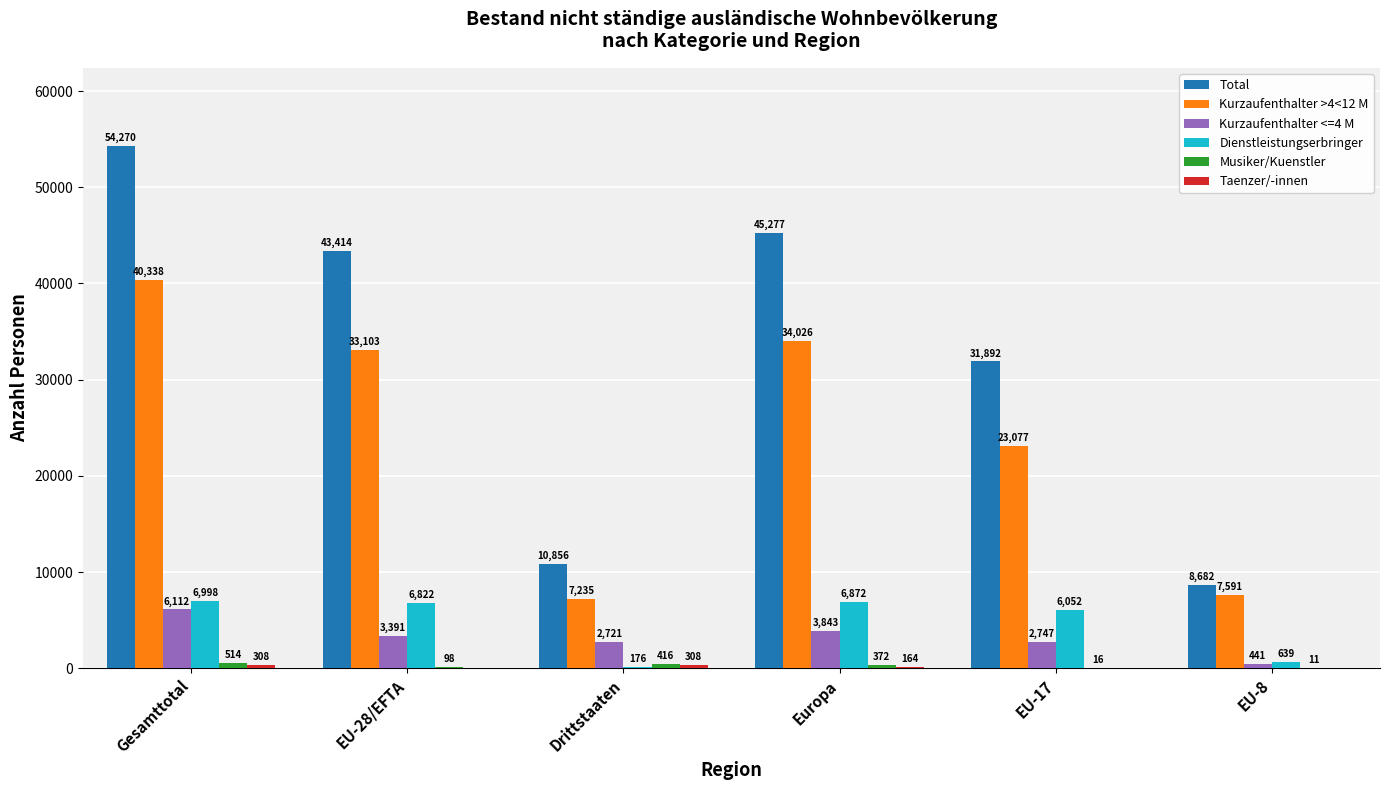

What value does the Dienstleistungserbringer series have at Gesamttotal?

6998